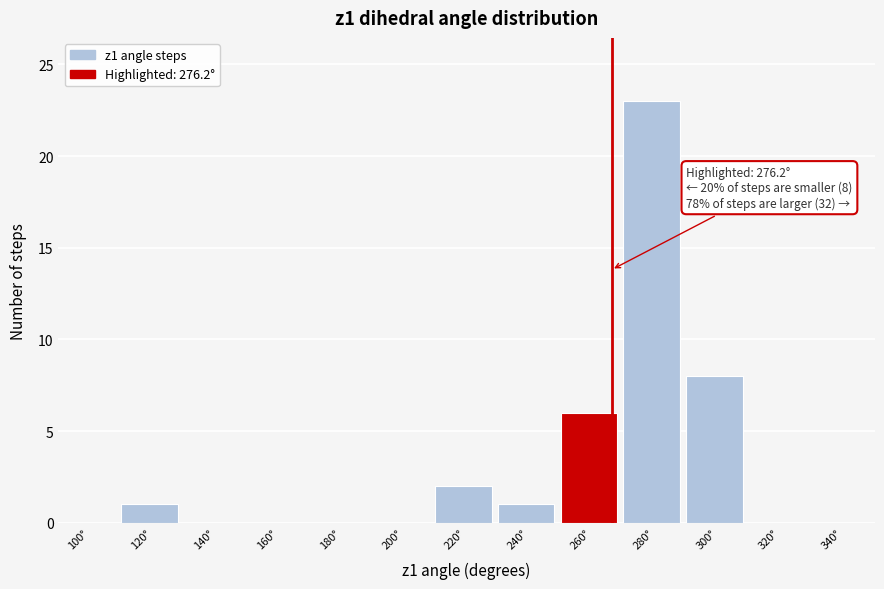

Reading left to right, extract all data points from this chart.

100°=0	120°=1	140°=0	160°=0	180°=0	200°=0	220°=2	240°=1	260°=6	280°=23	300°=8	320°=0	340°=0